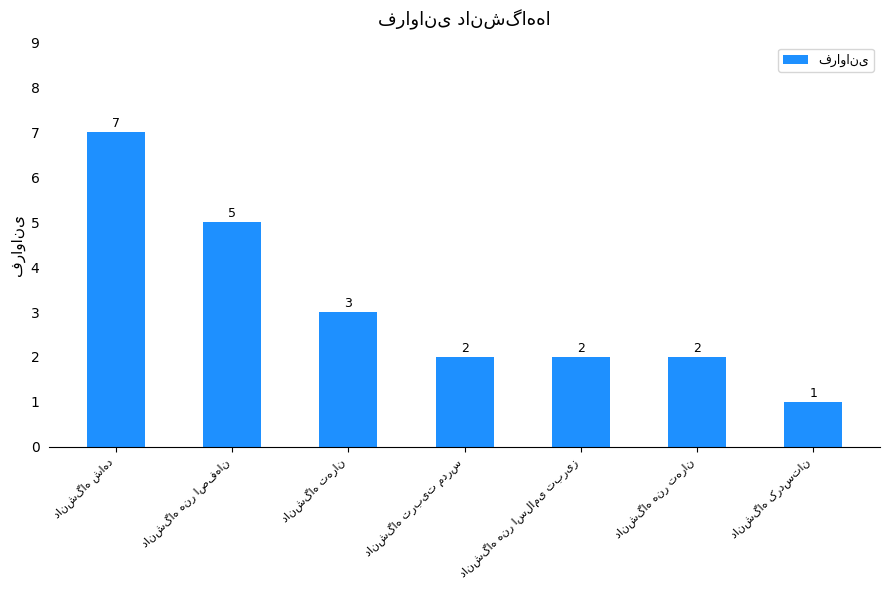

How many data points does each series have?

7